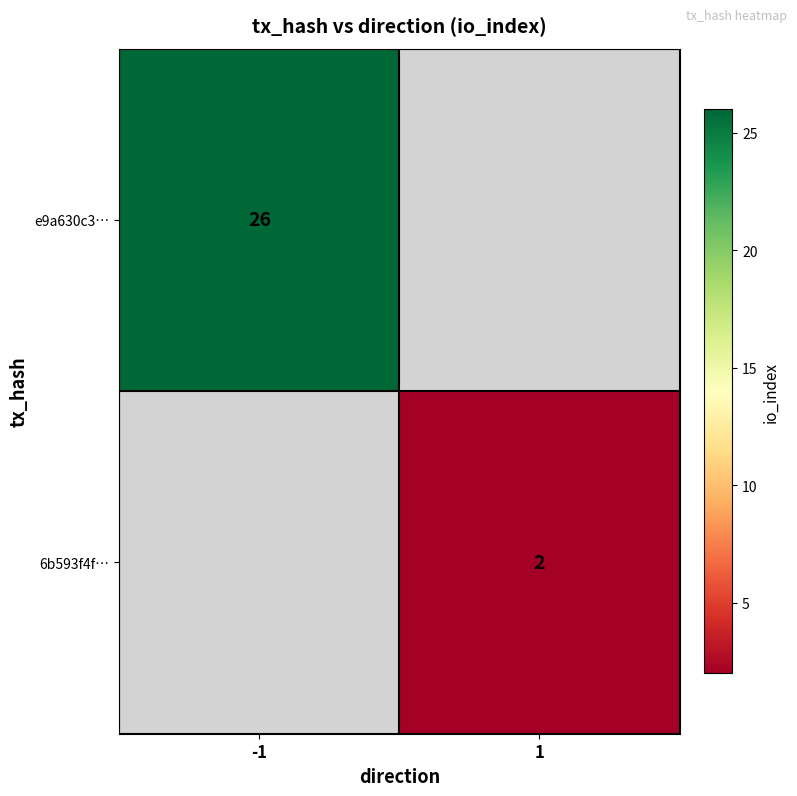

The value of e9a630c3… at -1 is 26. True or false?

True